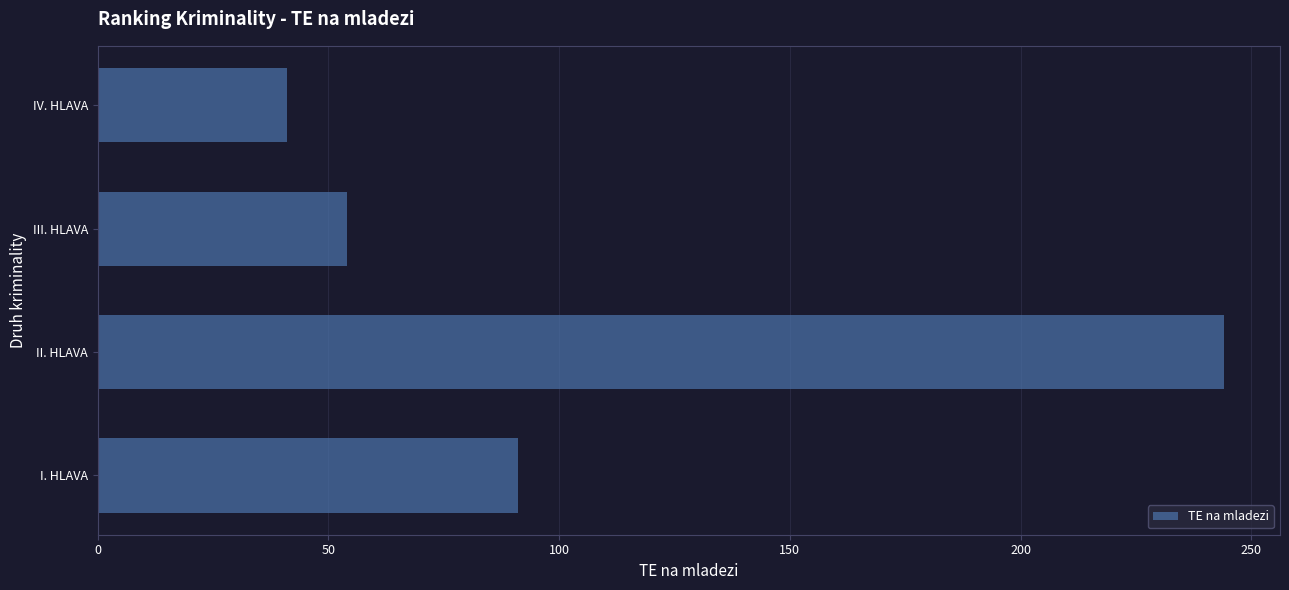

List the labels in order of value, smallest first.

IV. HLAVA, III. HLAVA, I. HLAVA, II. HLAVA